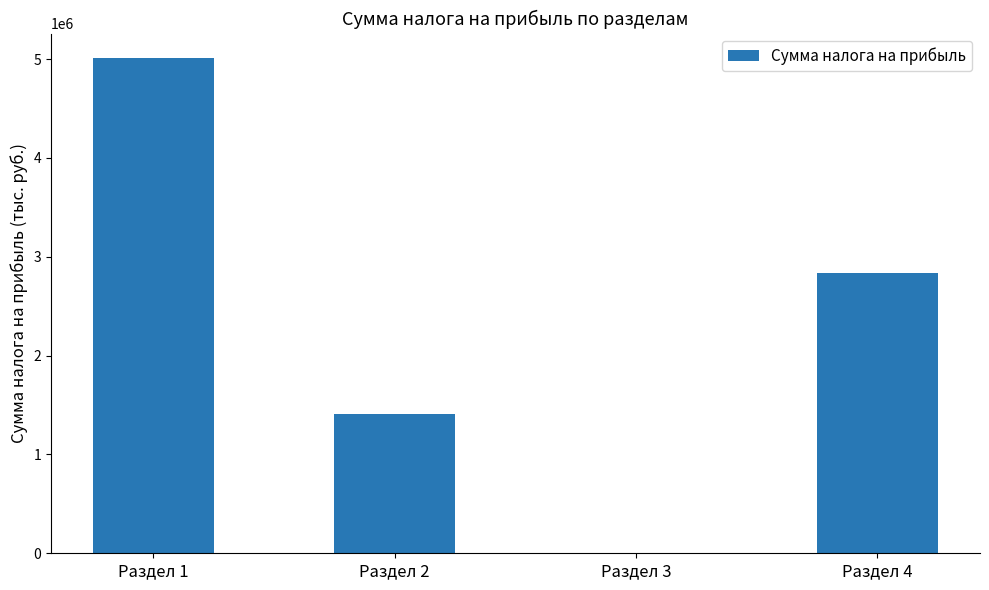

Which label corresponds to the largest value in the chart?

Раздел 1